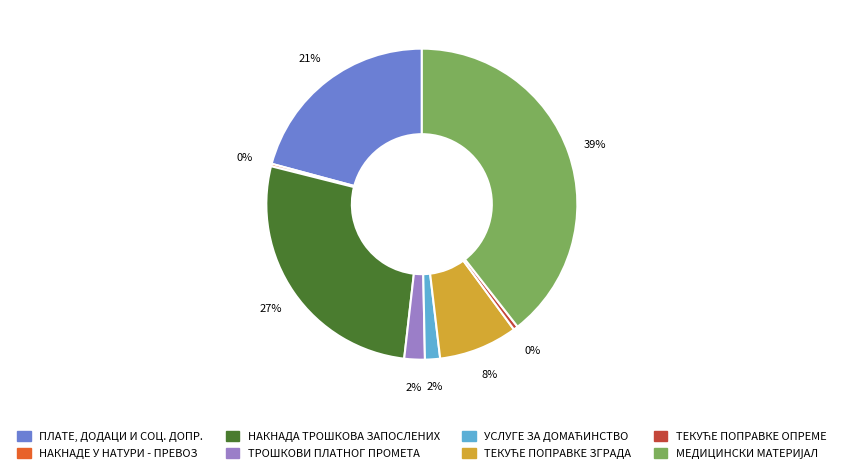

Does any single category account for the majority?

No